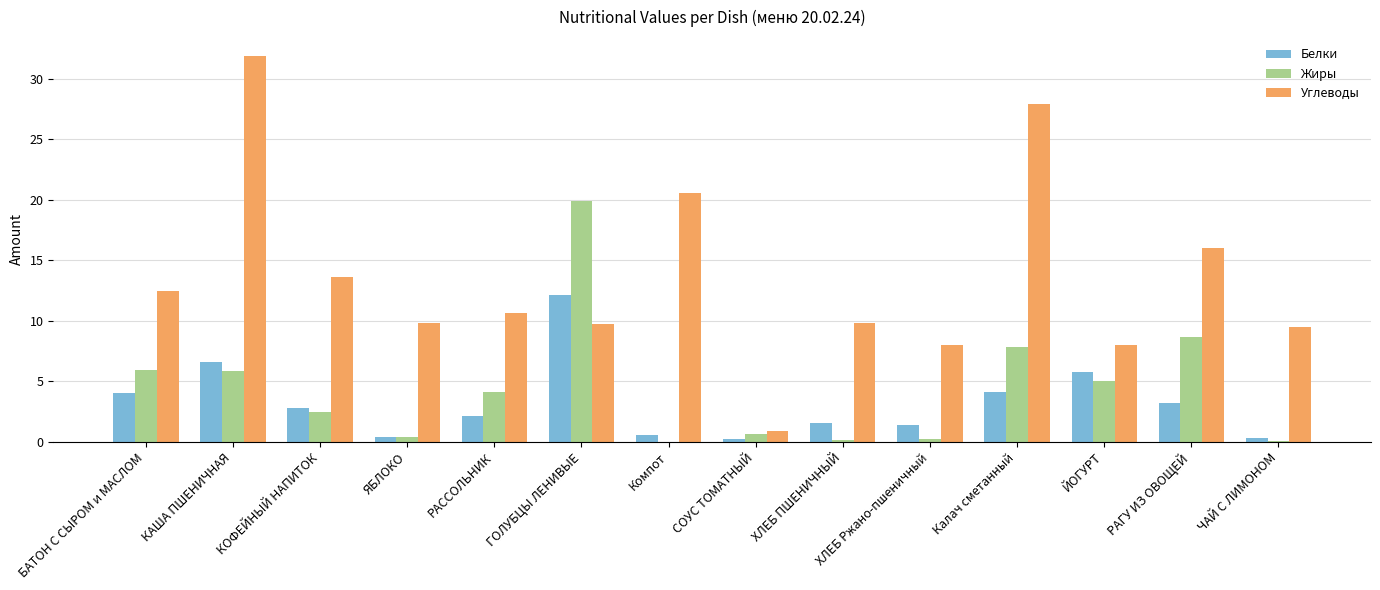

What is the sum of all Жиры values?

61.2